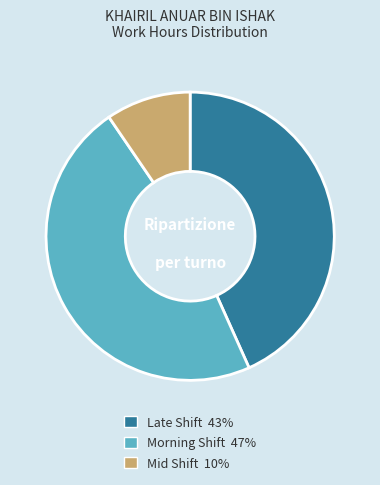

Does any single category account for the majority?

No